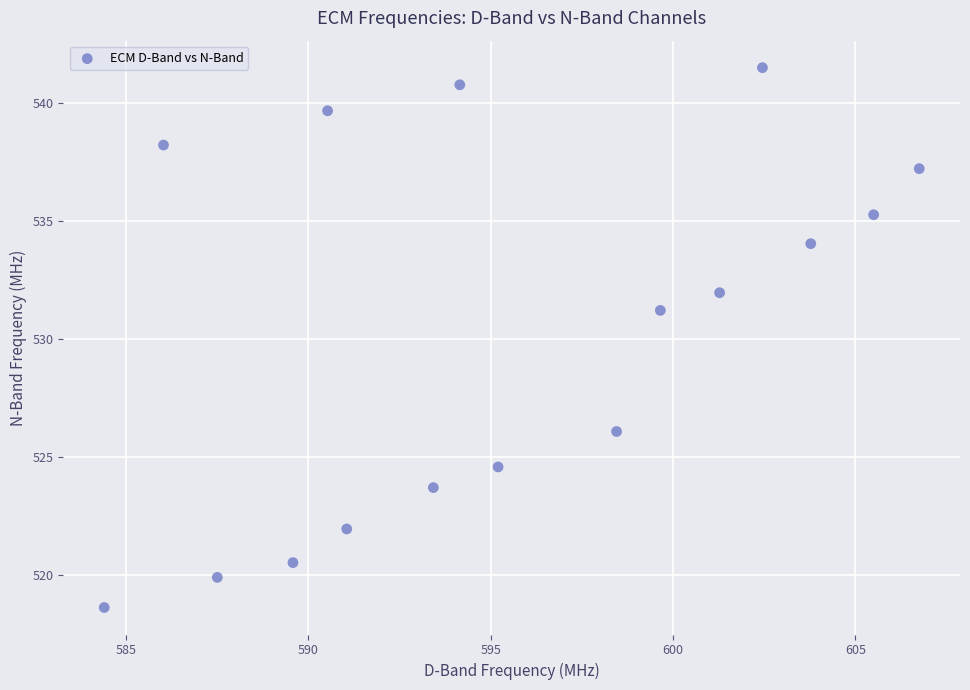

What is the range of X values (max minus min)?

22.4